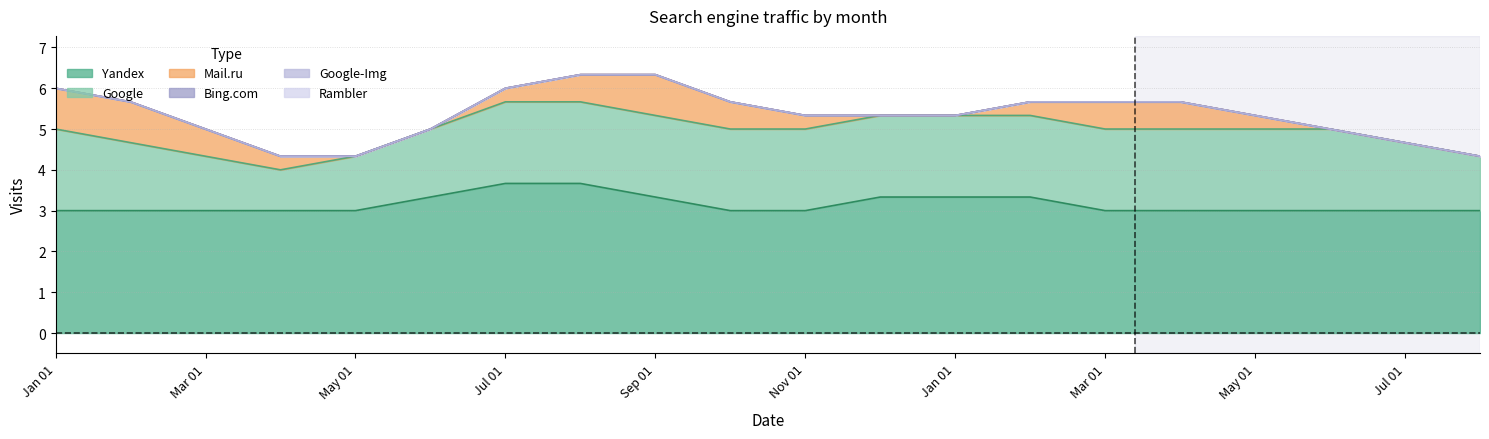

What are all the series names shown in the legend?

Yandex, Google, Mail.ru, Bing.com, Google-Img, Rambler